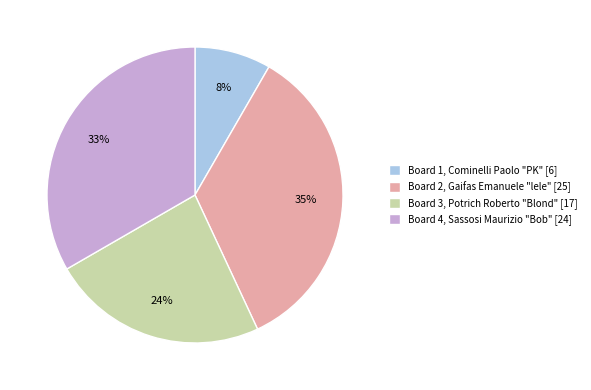

Is it true that Board 2 is 21% of the pie?

False